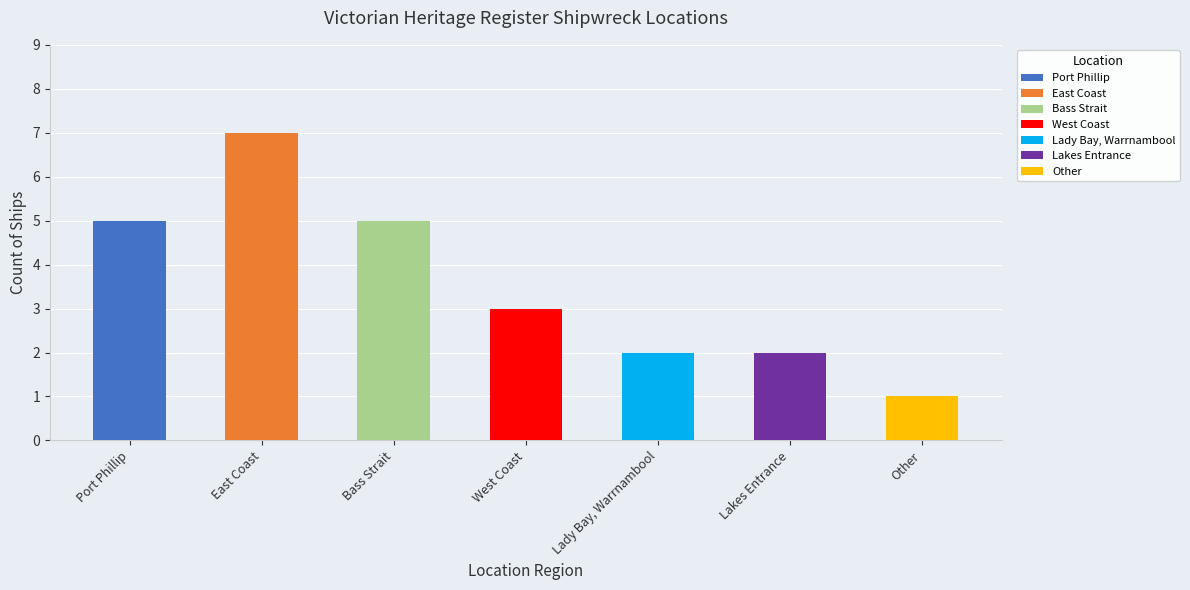

Rank the categories by value from lowest to highest.

Other, Lady Bay, Warrnambool, Lakes Entrance, West Coast, Port Phillip, Bass Strait, East Coast